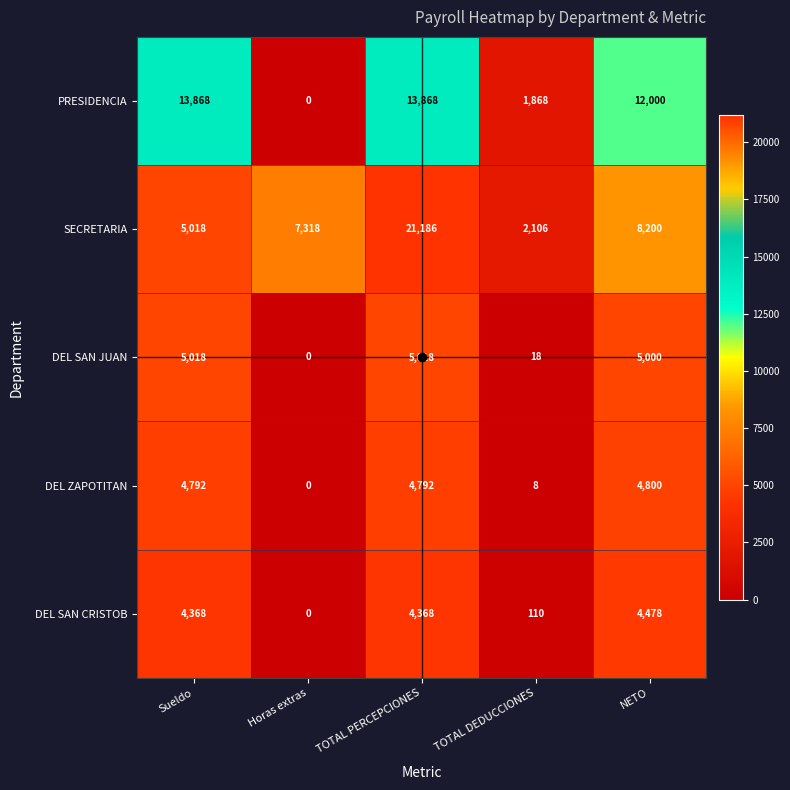

Count the PRESIDENCIA values in the range 1868 to 13868.

4